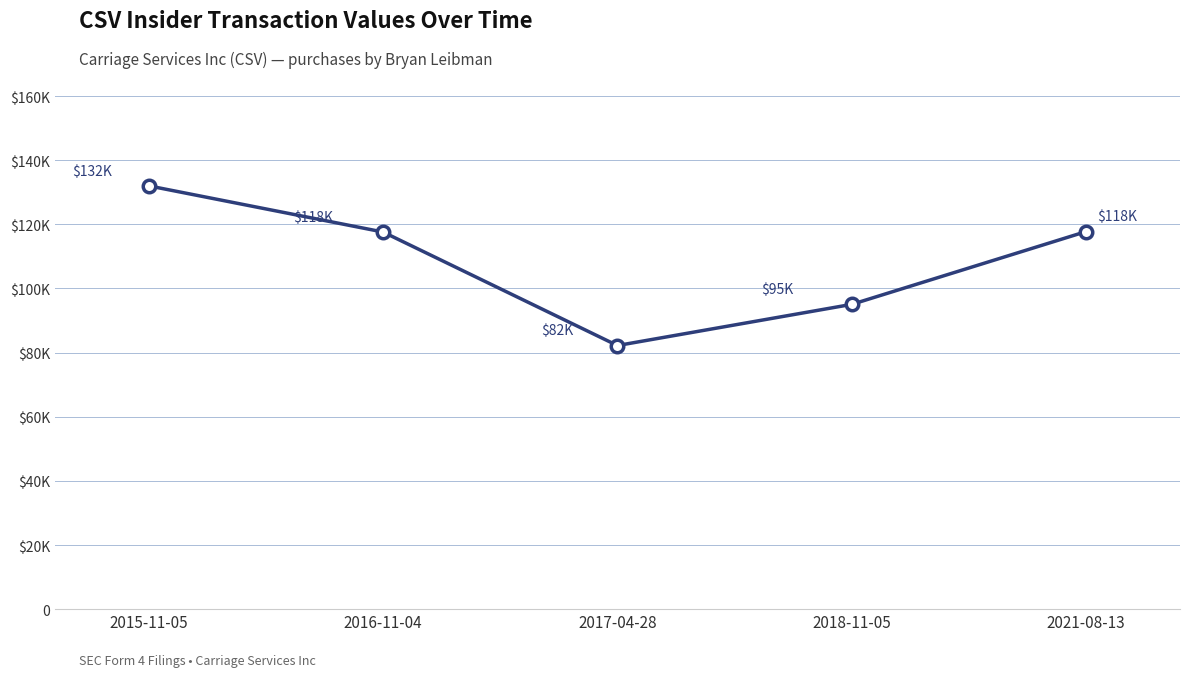

What is the sum of all values?

544590